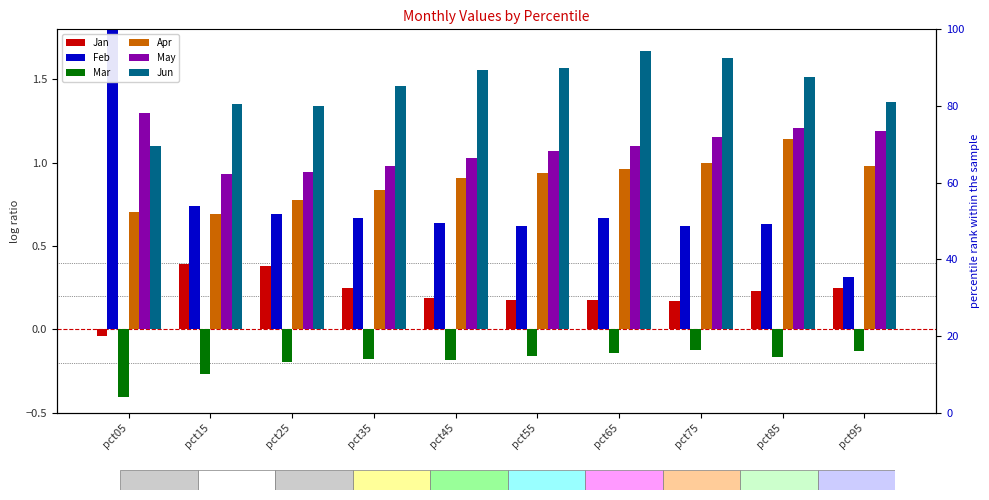

Rank the categories by Jan value from lowest to highest.

pct05, pct75, pct55, pct65, pct45, pct85, pct35, pct95, pct25, pct15